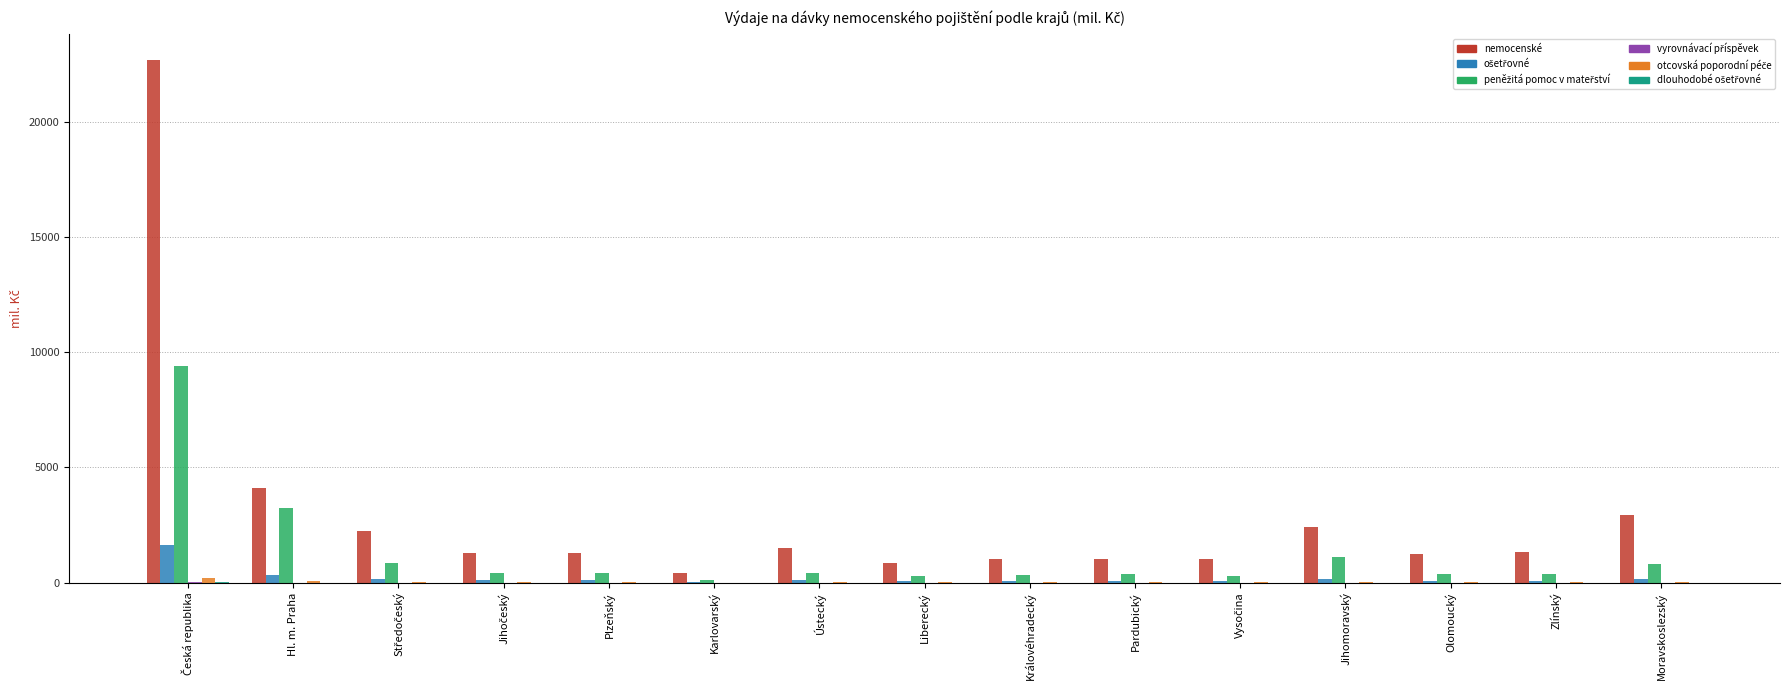

True or false: nemocenské has a value of 1278.9 at Plzeňský.

True